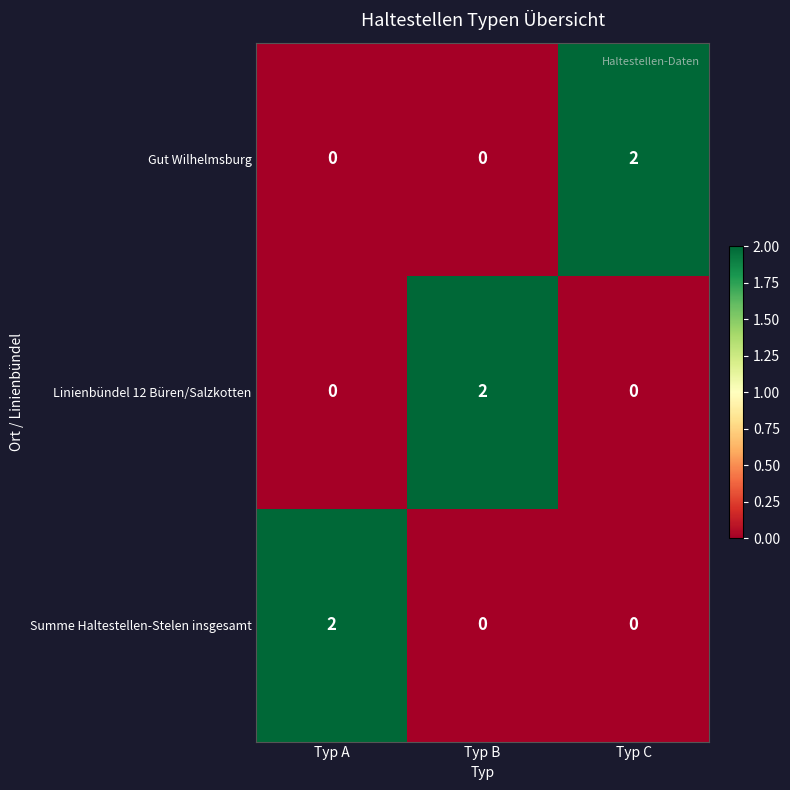

The value of Linienbündel 12 Büren/Salzkotten at Typ B is 2. True or false?

True